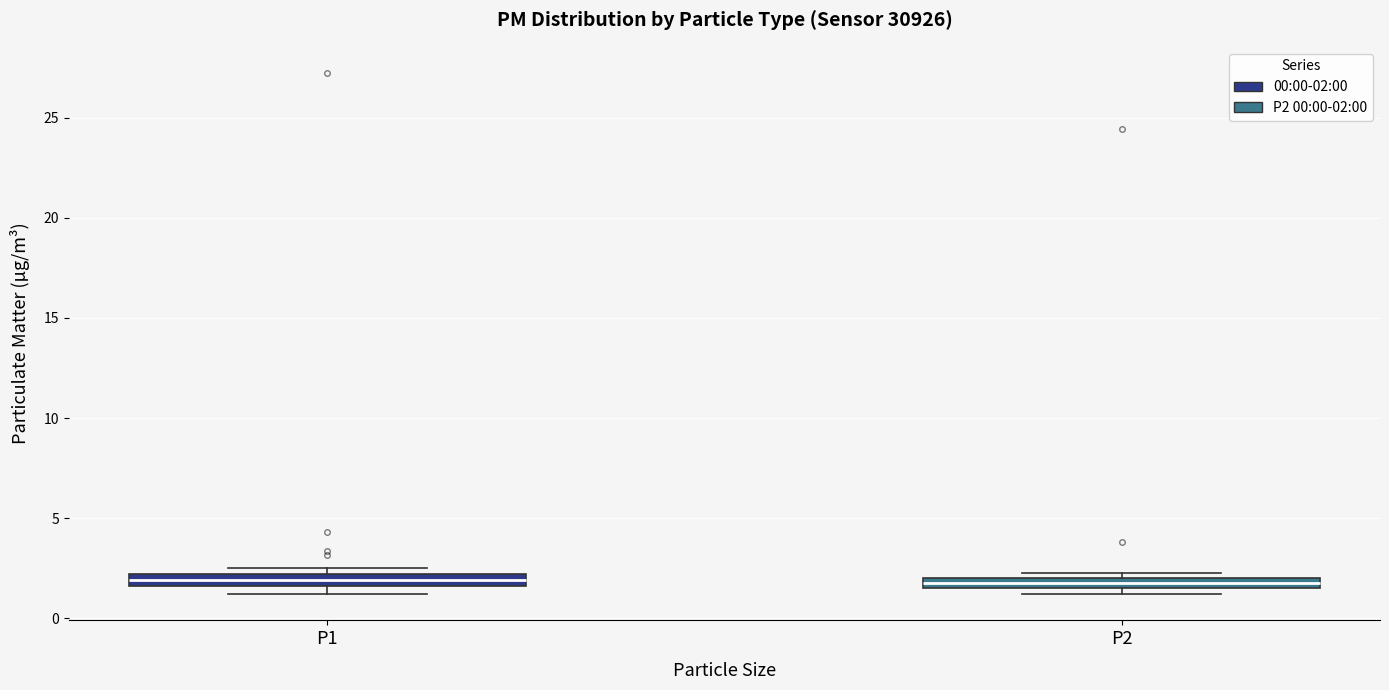

Where is the lower edge of the box for P1 on the y-axis? The values are not printed on the chart, so give them approximately, as read against the axis.

1.5